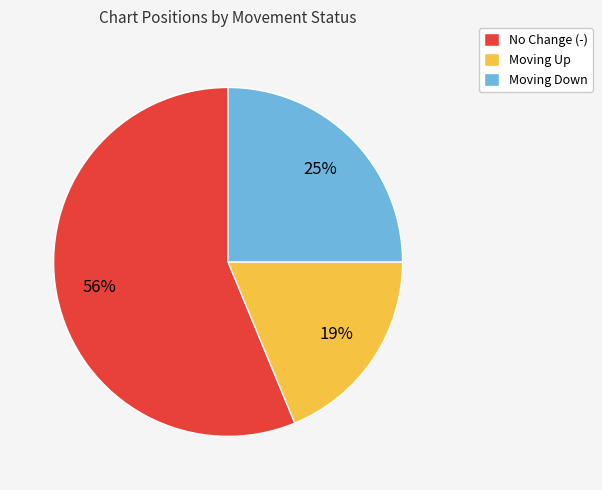

How many slices are in this pie chart?

3